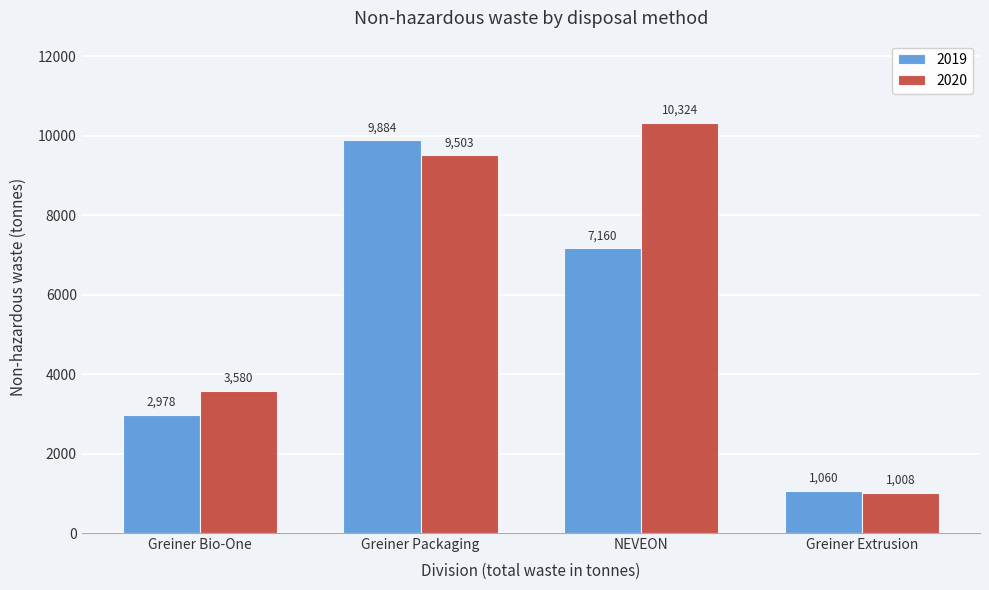

Reading left to right, transcribe all the data shown in this chart.

2019: Greiner Bio-One=2978	Greiner Packaging=9884	NEVEON=7160	Greiner Extrusion=1060
2020: Greiner Bio-One=3580	Greiner Packaging=9503	NEVEON=10324	Greiner Extrusion=1008